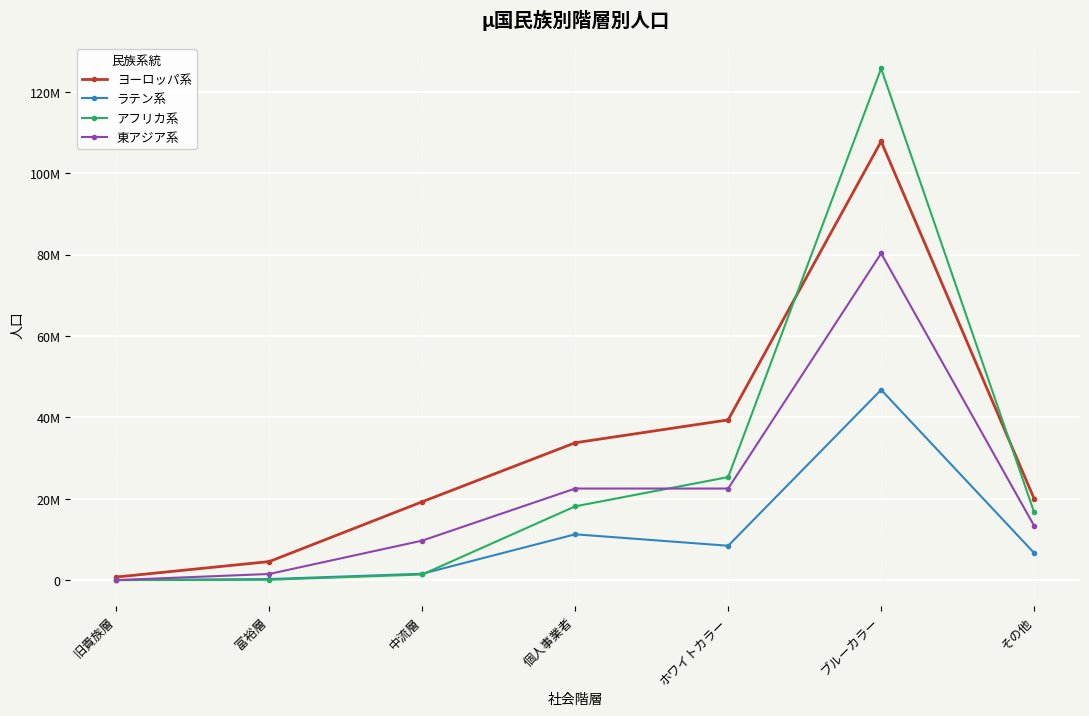

What are all the series names shown in the legend?

ヨーロッパ系, ラテン系, アフリカ系, 東アジア系